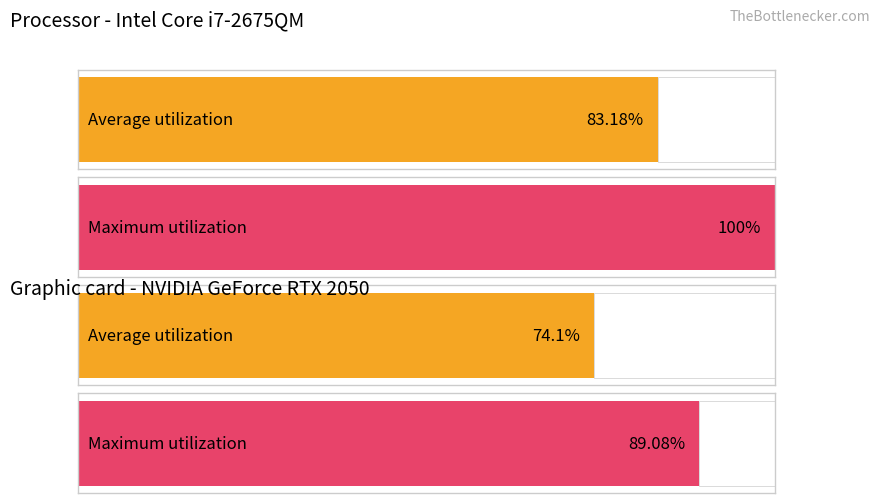

List the series in order of their overall mean, highest first.

Maximum utilization, Average utilization